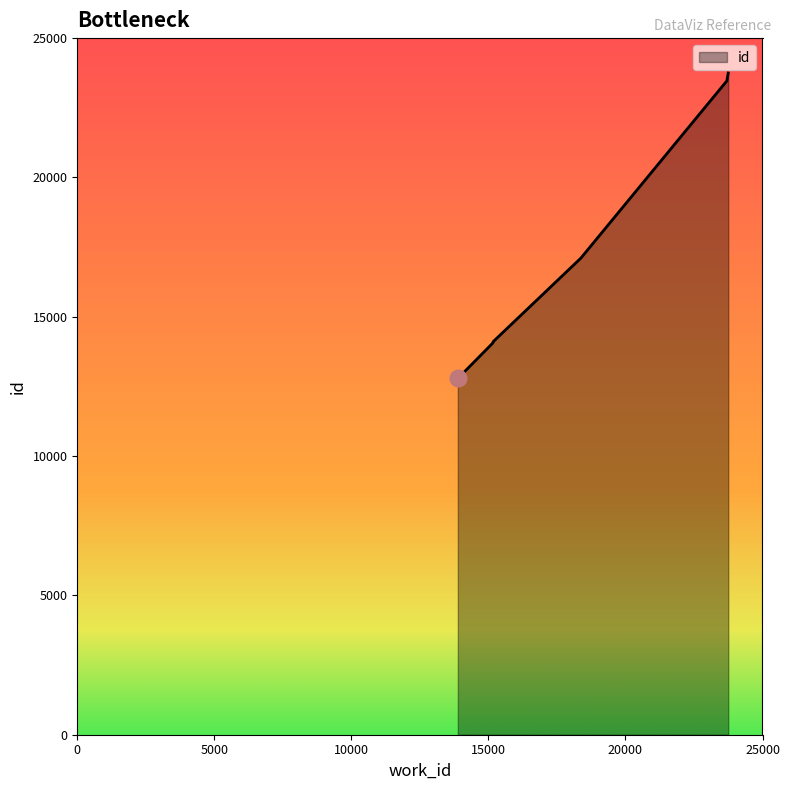

What is the ratio of the value at 7490 to the value at 7504?

1.0